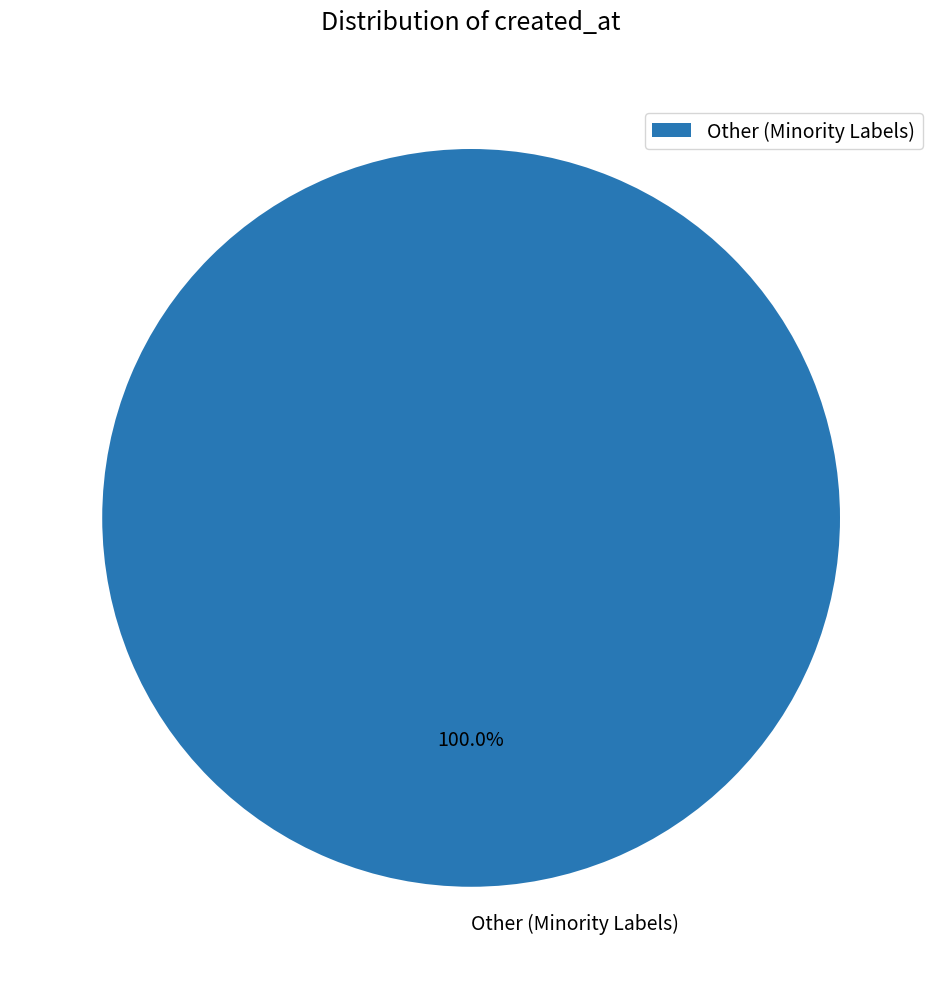

Which slice represents more than half of the pie?

Other (Minority Labels)